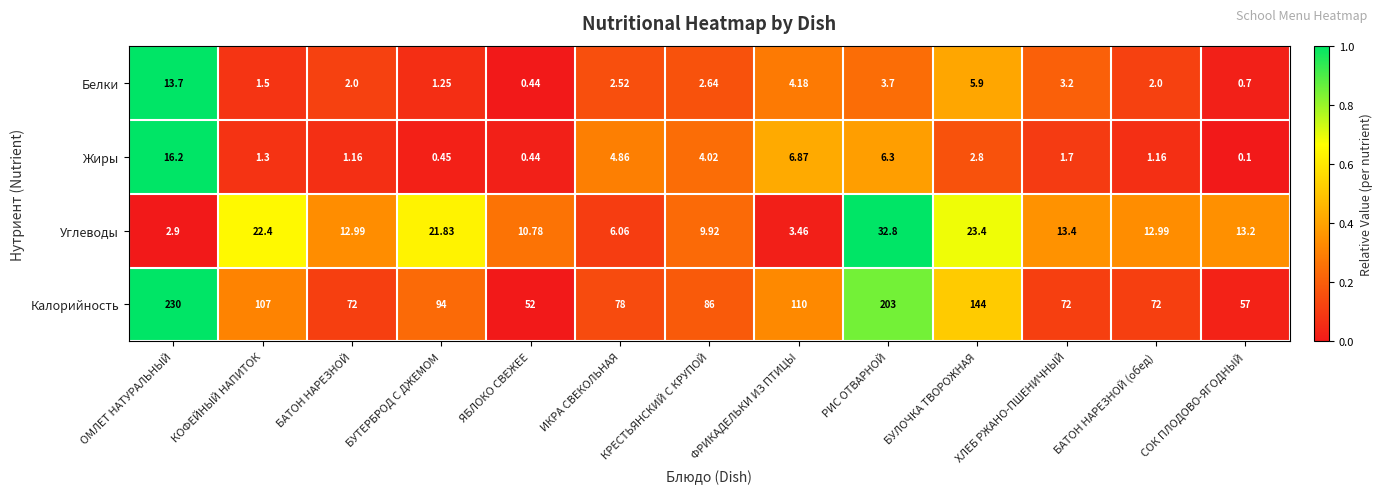

Which label corresponds to the smallest value in the chart?

СОК ПЛОДОВО-ЯГОДНЫЙ